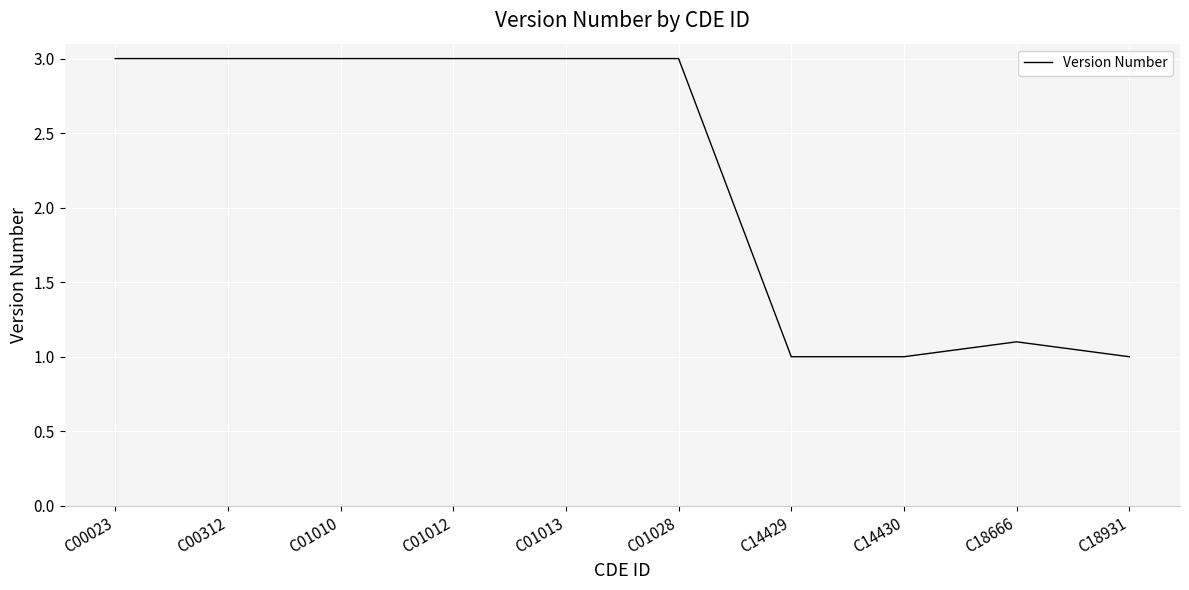

Does the chart have visible grid lines?

Yes